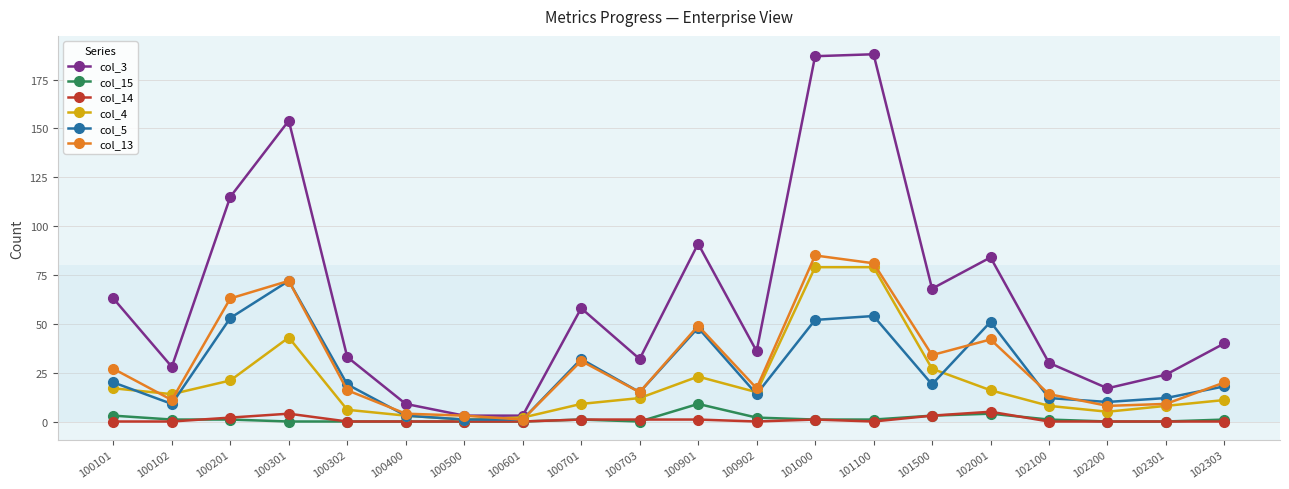

At which category does col_13 reach its first local peak?

100301